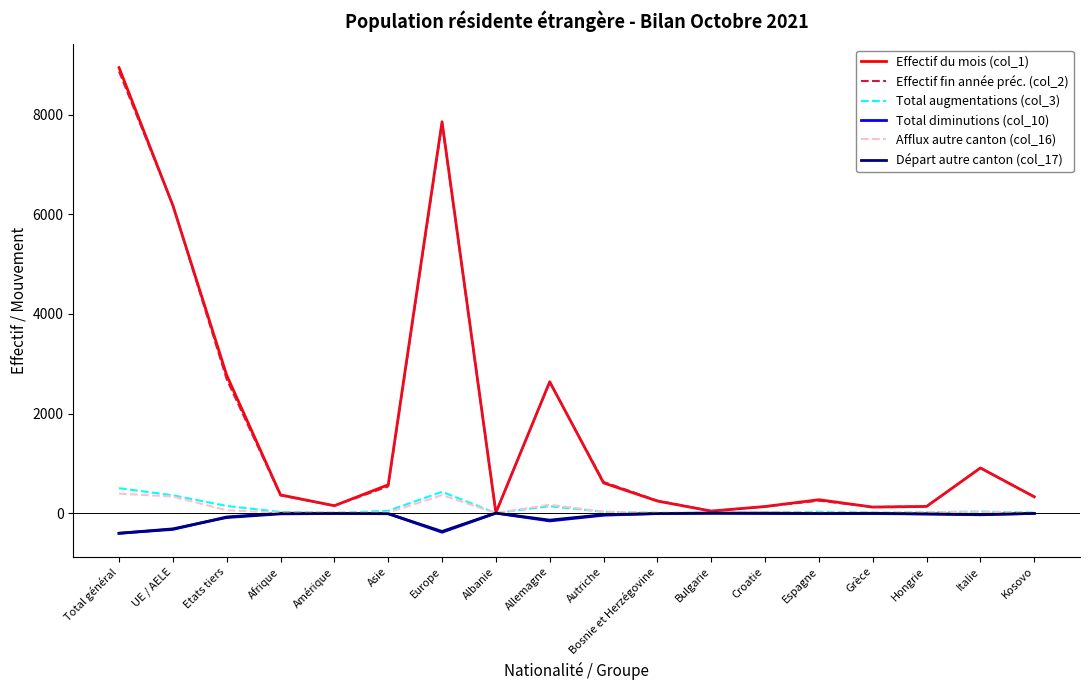

The value of Effectif du mois (col_1) at Europe is 7863. True or false?

True